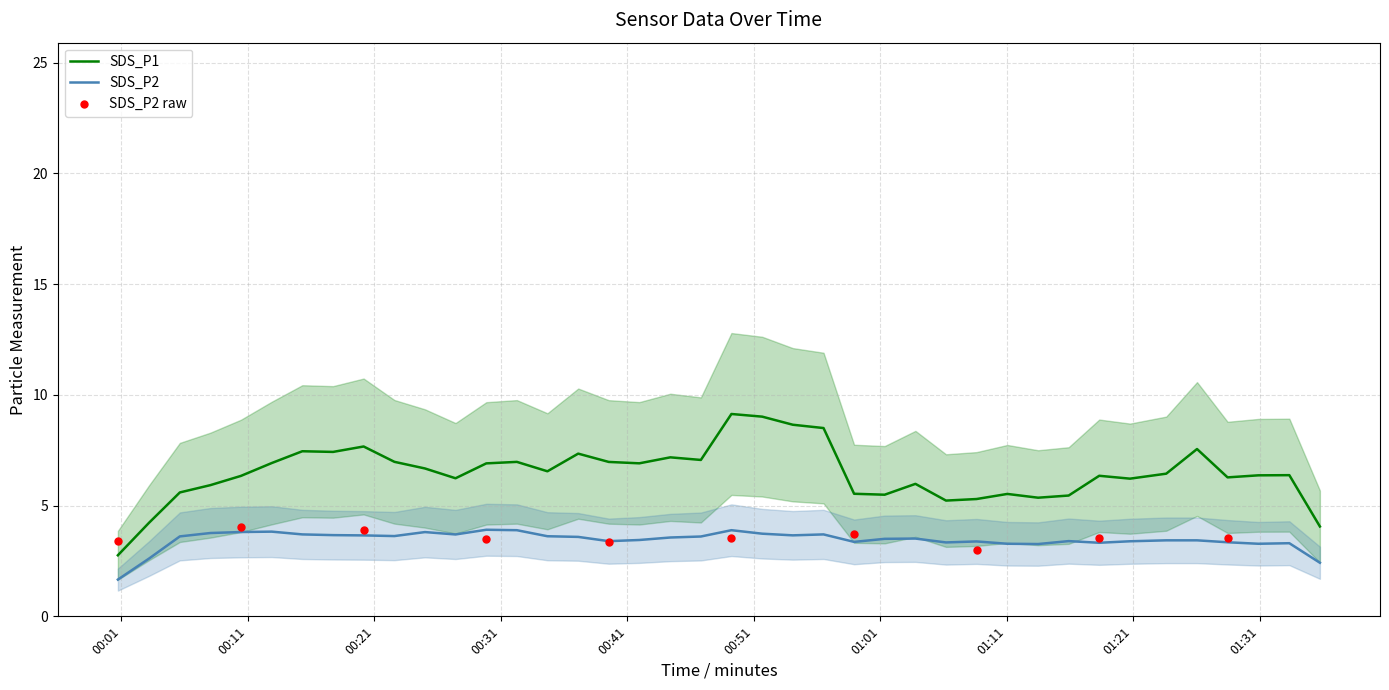

Which series has the widest spread of Y values?

SDS_P1